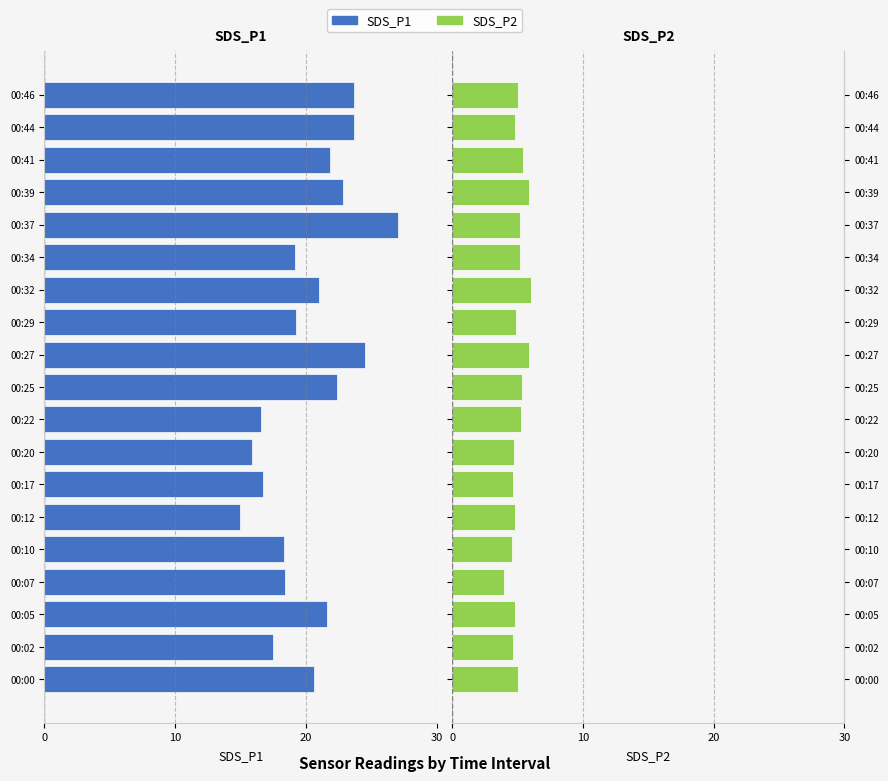

The SDS_P1 series shows -13.2 at 00:44. True or false?

False